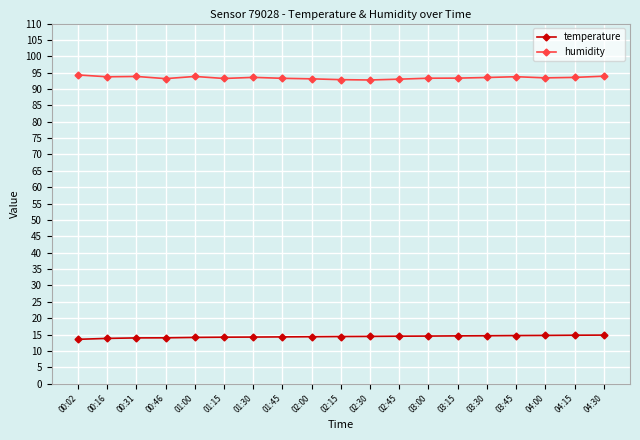

What is the maximum value shown in the chart?

94.3